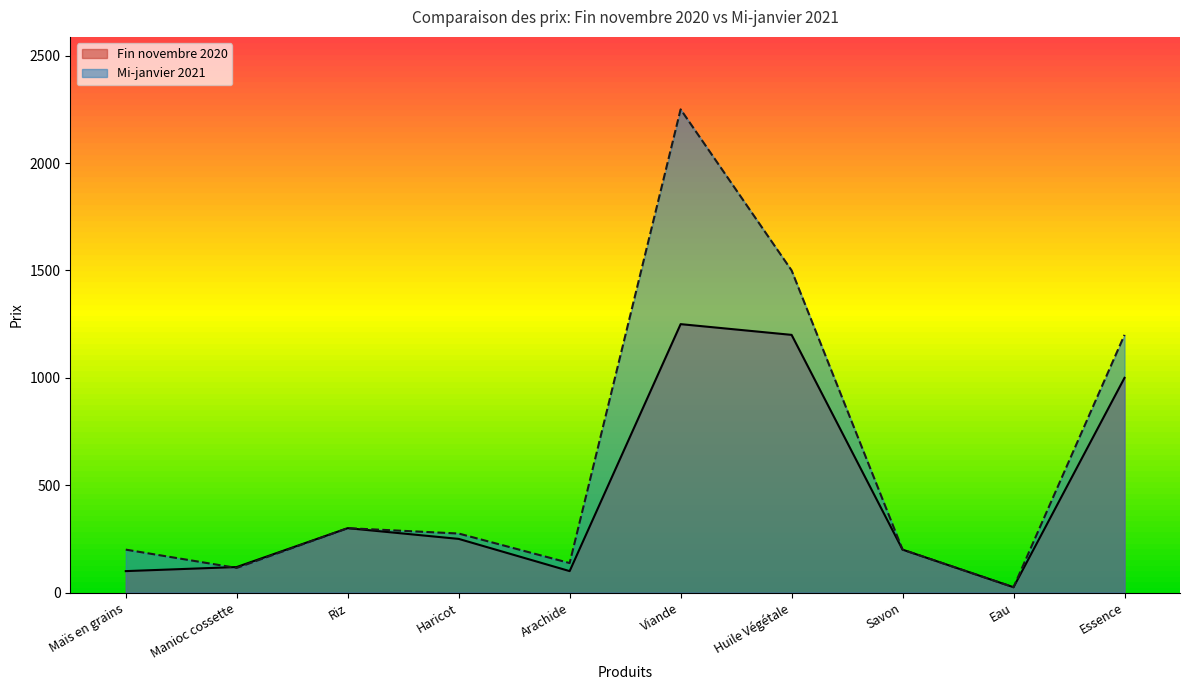

What are all the series names shown in the legend?

Fin novembre 2020, Mi-janvier 2021